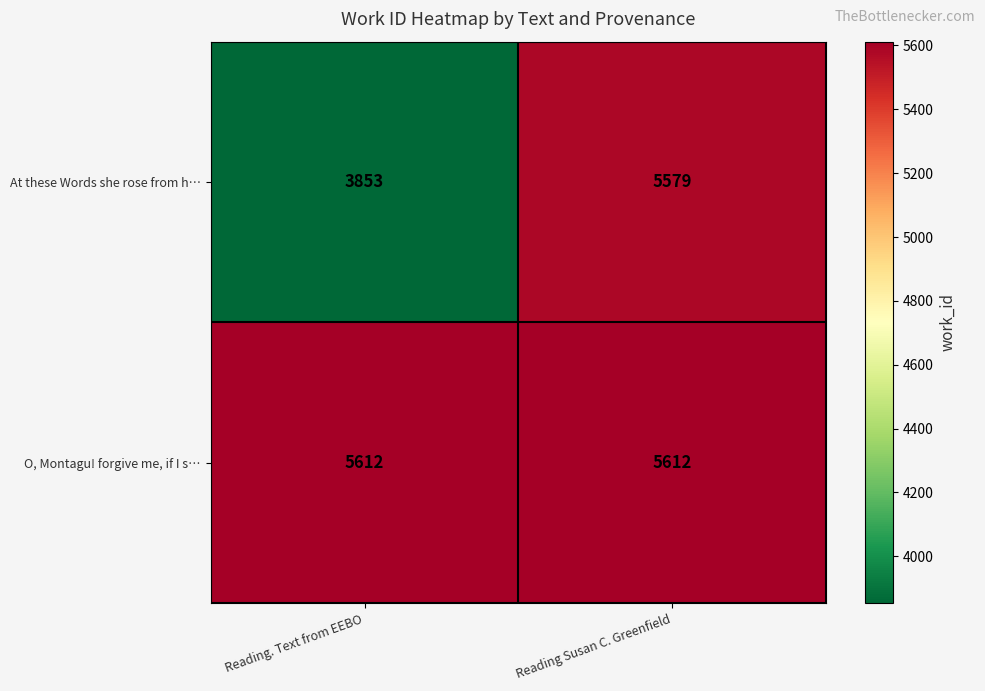

The value of O, Montagu! forgive me, if I s… at Reading. Text from EEBO is 2928. True or false?

False